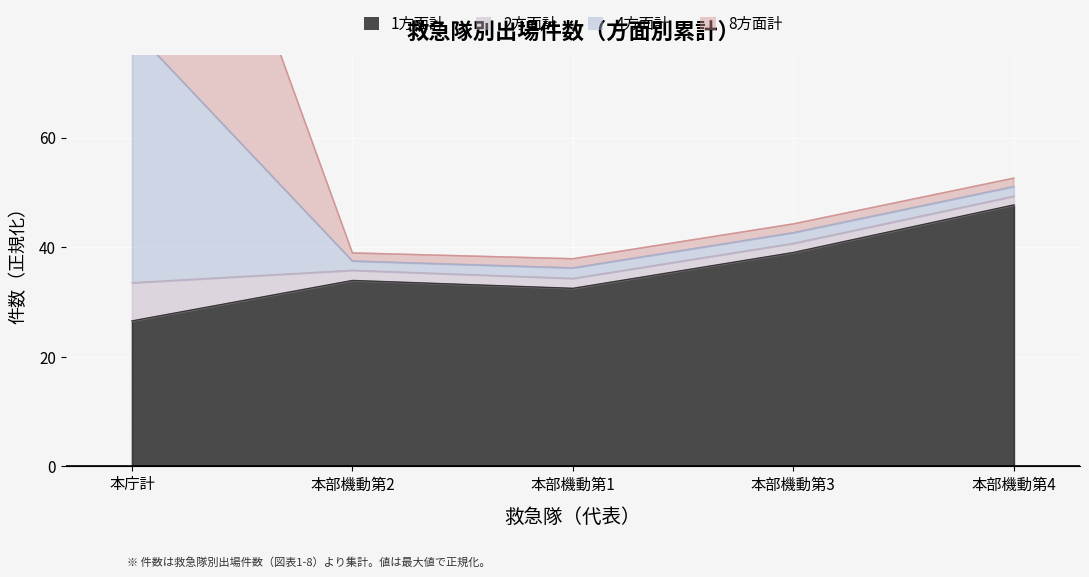

True or false: 1方面計 and 2方面計 cross at least once.

False